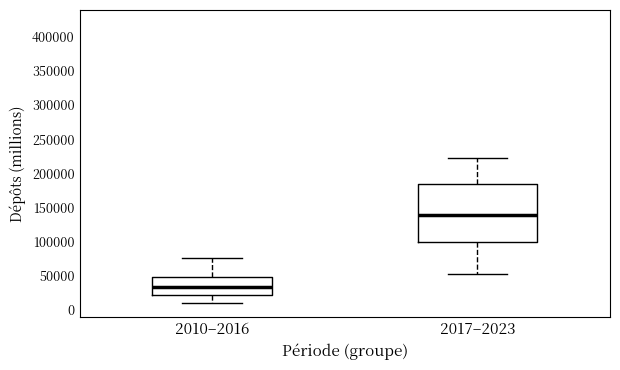

Reading left to right, transcribe this box plot: for each box, give where its median line is, the range the box spans, and where its two whiskers end, as read against the y-axis. The values are not printed on the chart, so give them approximately, as read against the axis.

2010–2016: median 35000, box 20000 to 50000, whiskers 10000 to 75000
2017–2023: median 140000, box 100000 to 185000, whiskers 55000 to 220000